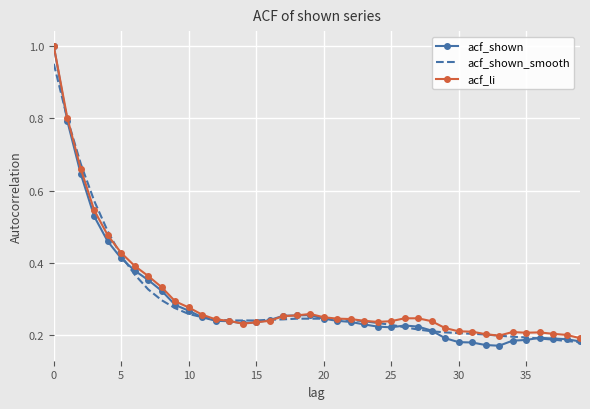

Which series has the widest spread of values?

acf_shown